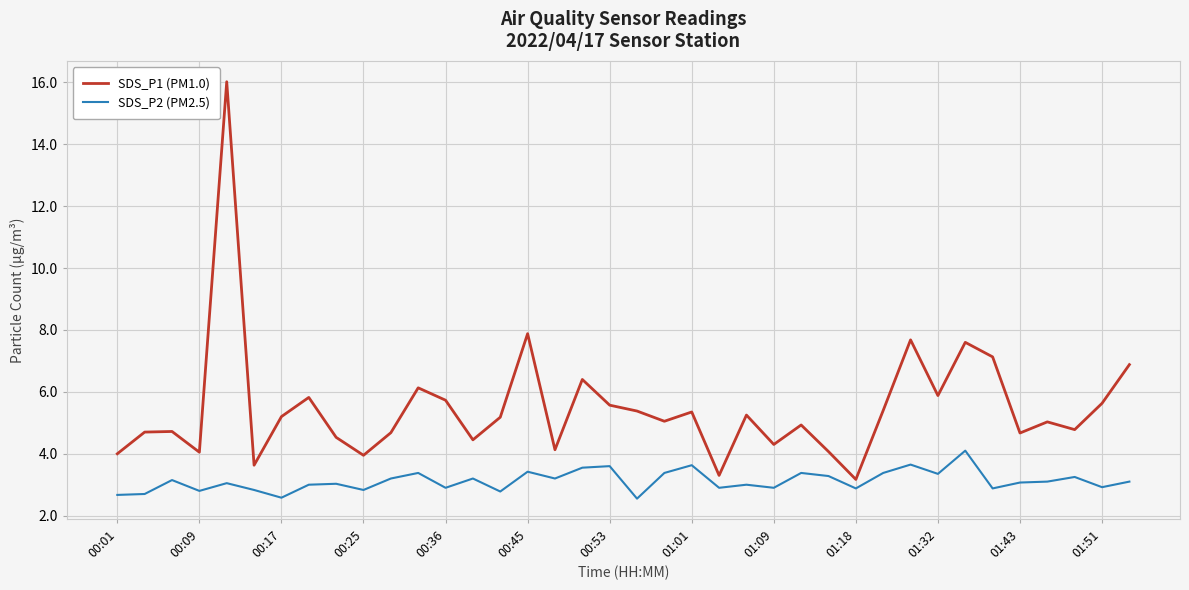

Does the chart have visible grid lines?

Yes